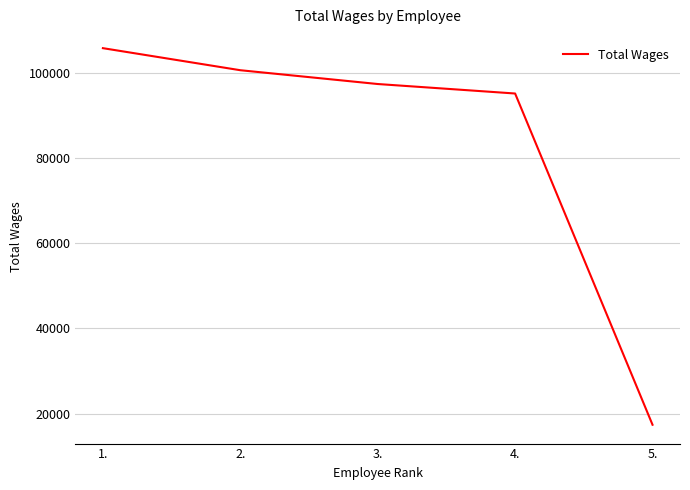

What is the change in value from 2. to 4.?

-5467